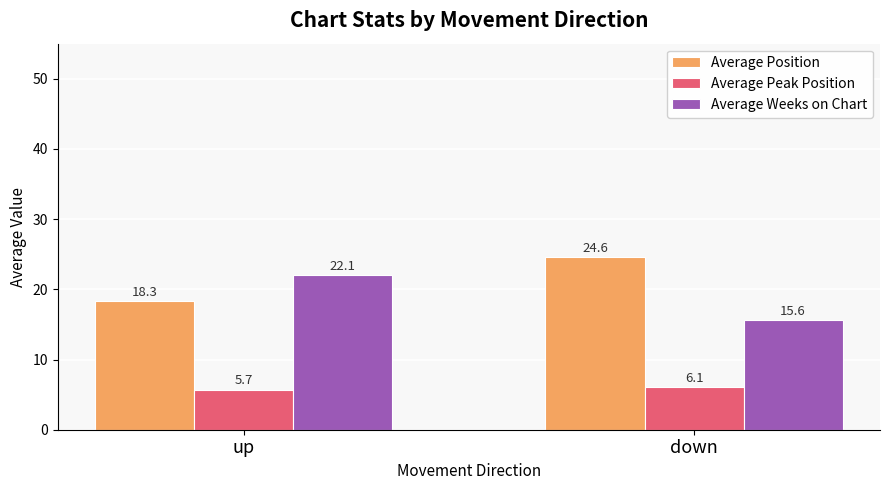

List the series in order of their peak value, lowest first.

Average Peak Position, Average Weeks on Chart, Average Position